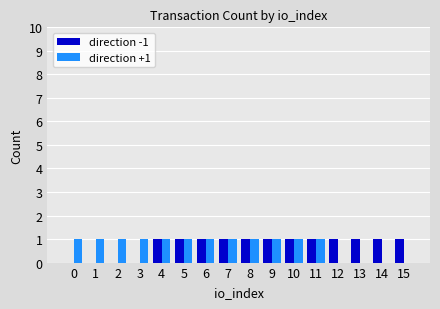

What is the sum of the direction -1 values at 13 and 0?

1